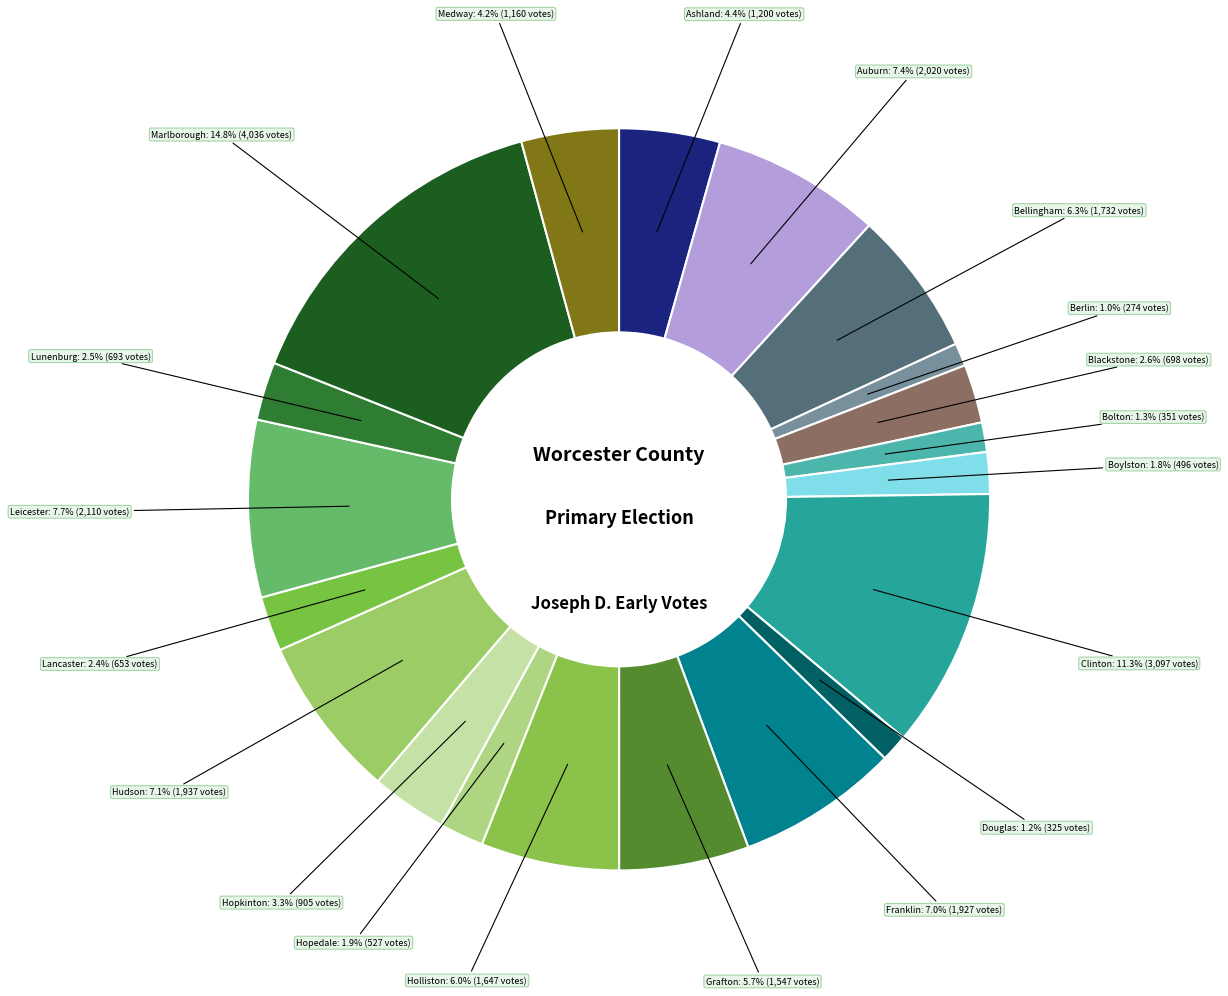

Which slice is the largest?

Marlborough